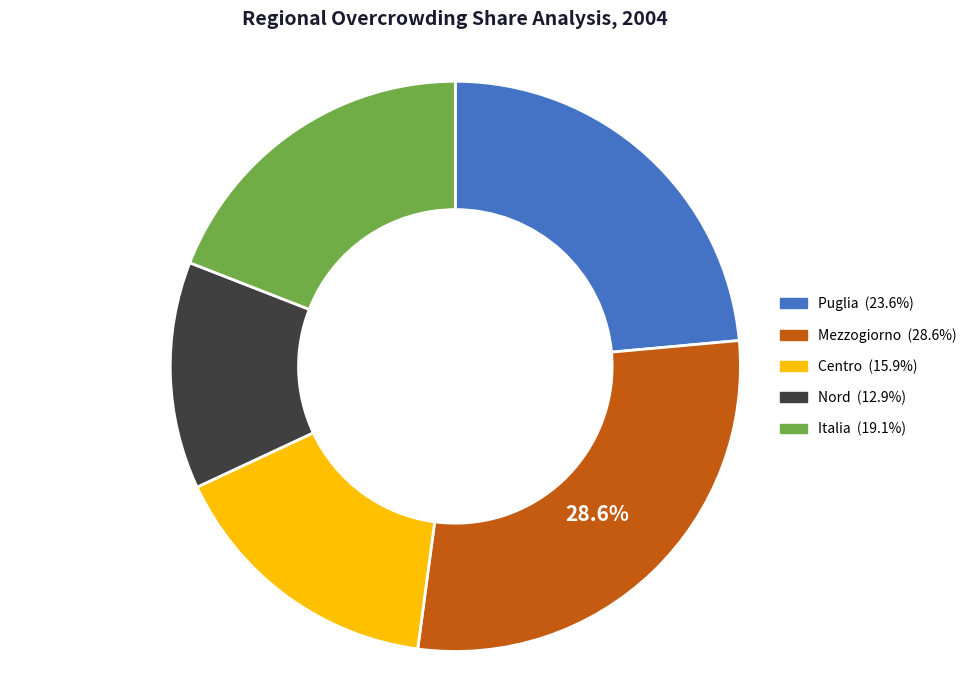

Is it true that Nord is 1% of the pie?

False